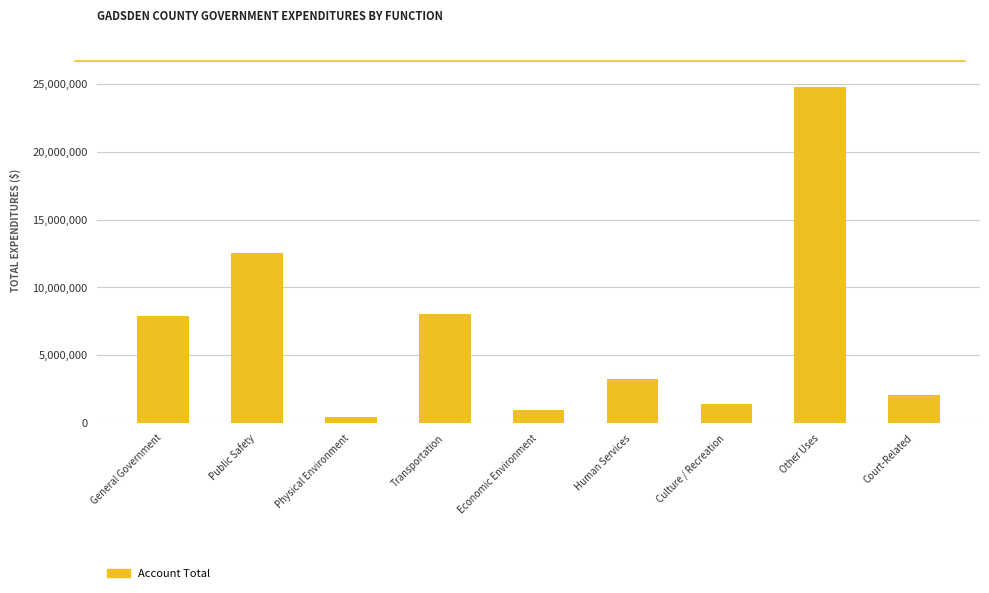

Does the chart contain any negative values?

No